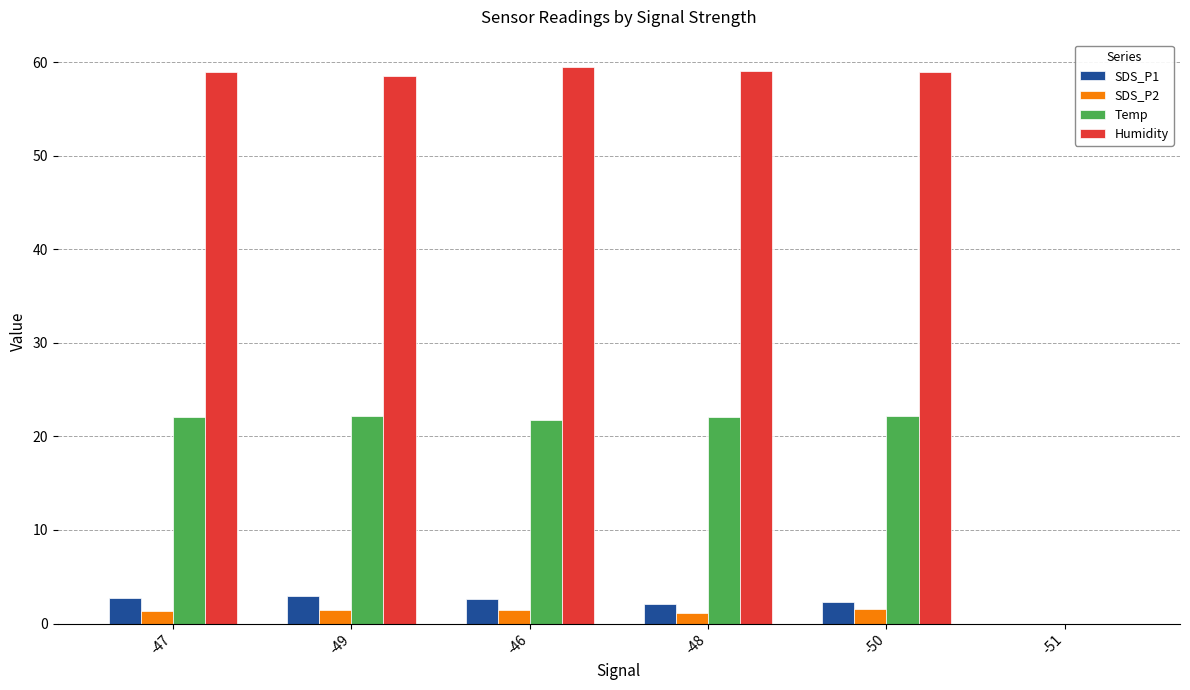

What is the sum of the Temp values at -49 and -50?

44.4